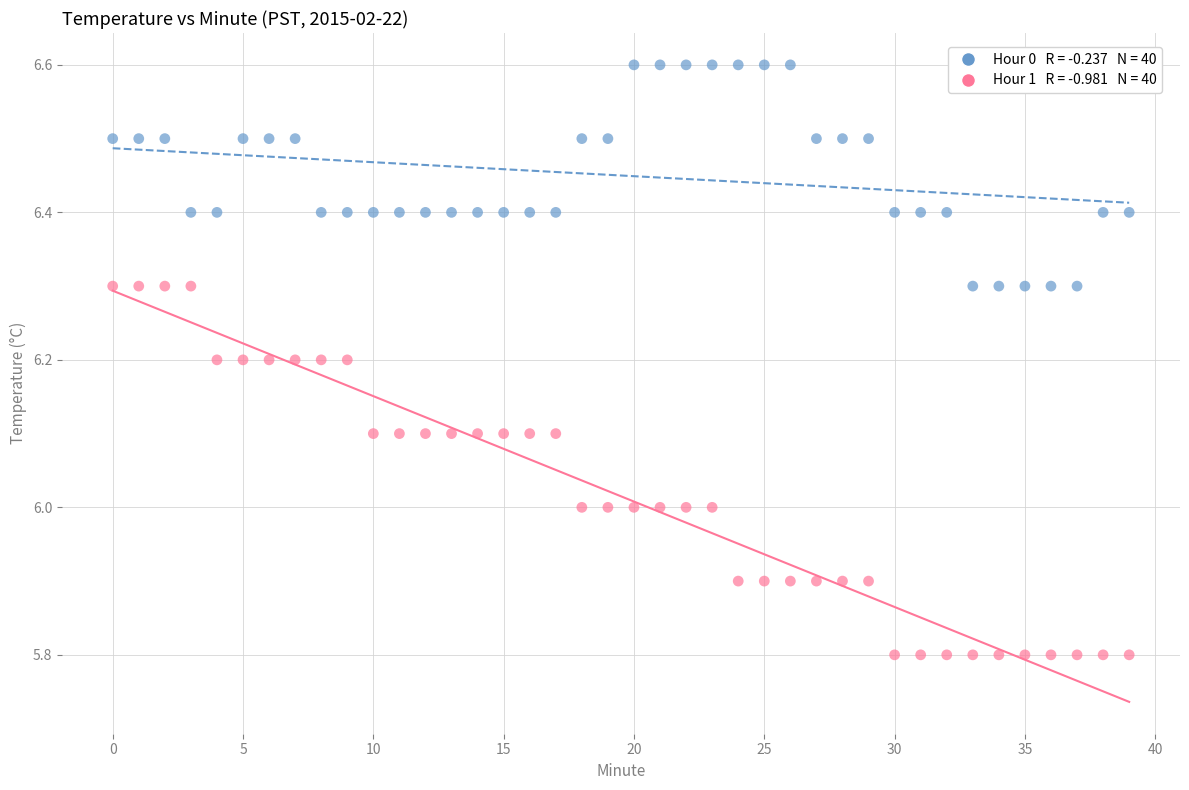

Across all data points, what is the range of Y values (max minus min)?

0.8